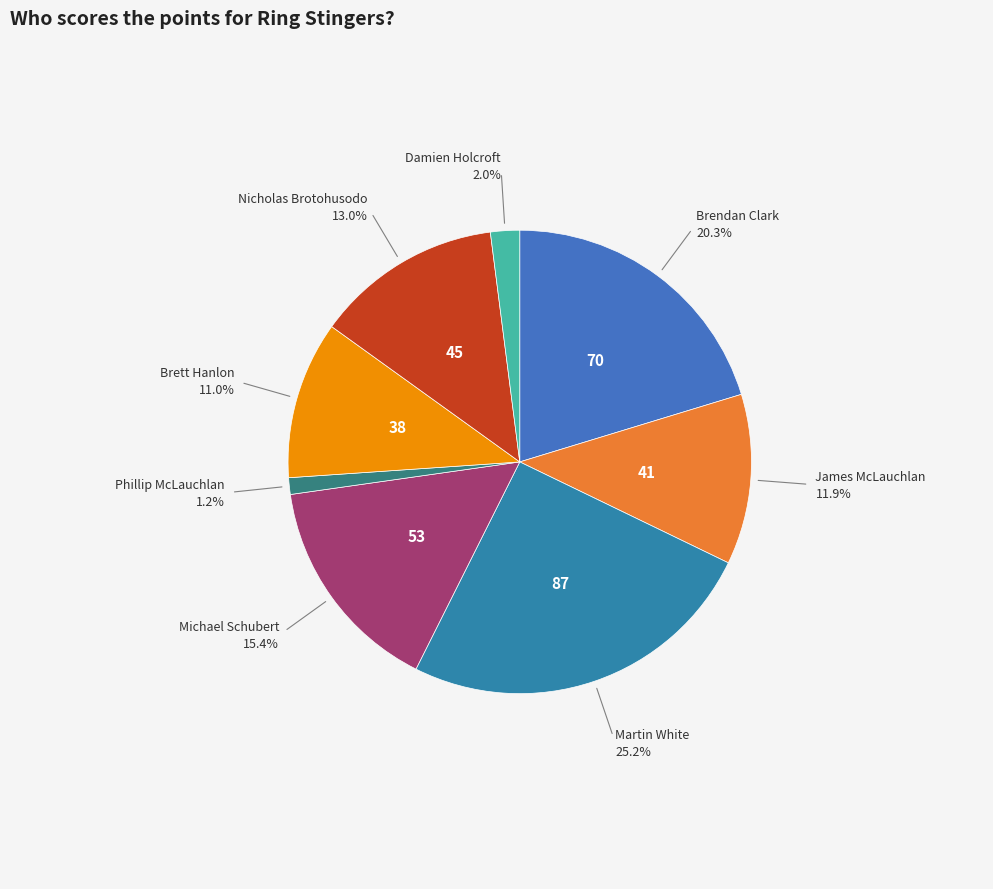

To the nearest percent, what is the average slice percentage?

12%